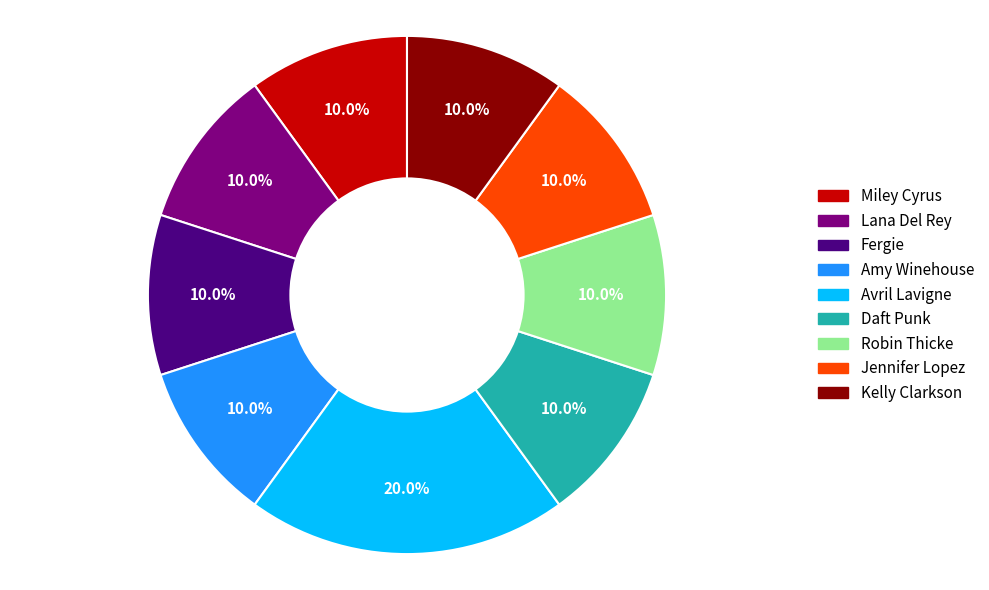

To the nearest percent, what is the combined percentage of Lana Del Rey and Miley Cyrus?

20%